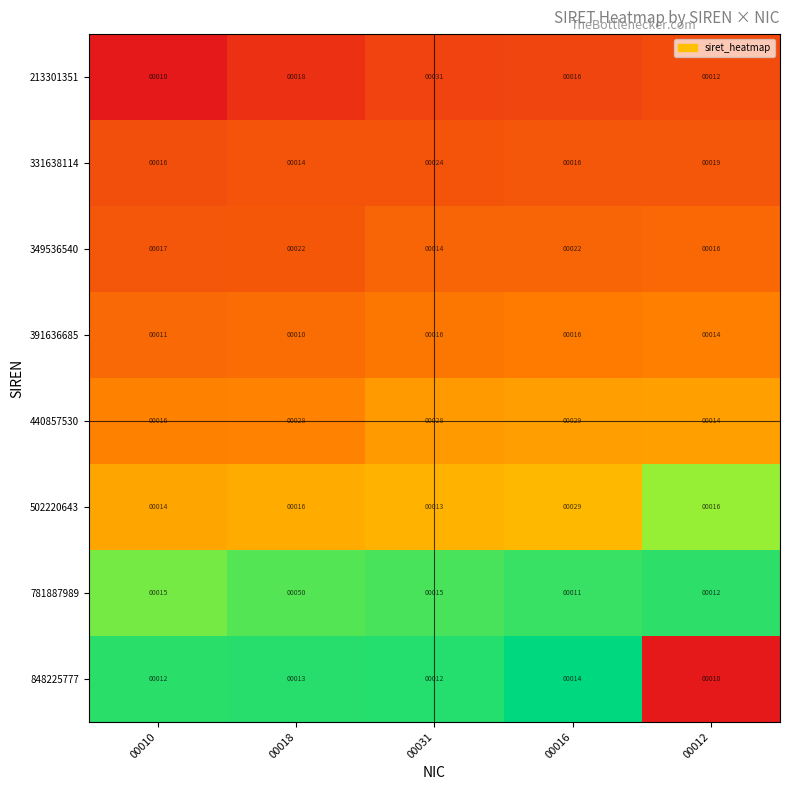

Which category has the lowest value in the 349536540 series?

00031